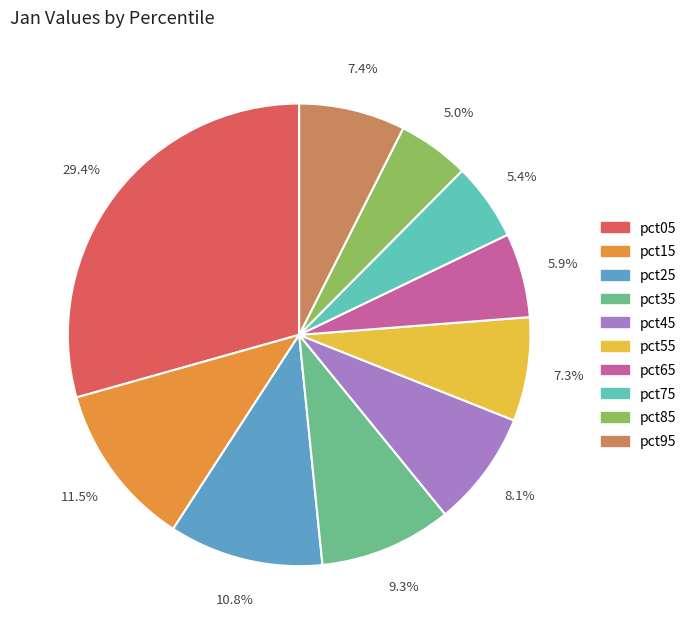

Between pct05 and pct75, which is larger?

pct05